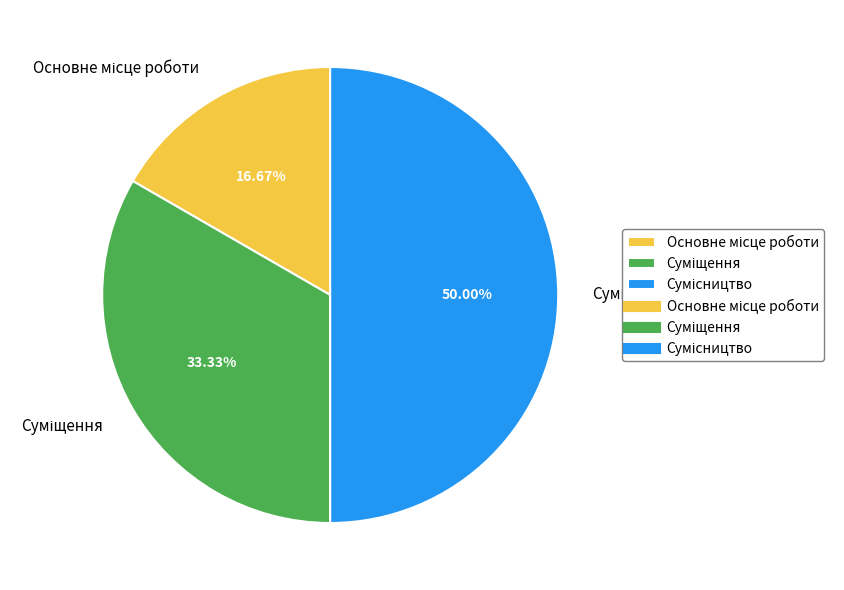

Combined, what portion of the pie is Основне місце роботи and Суміщення?

50.0%